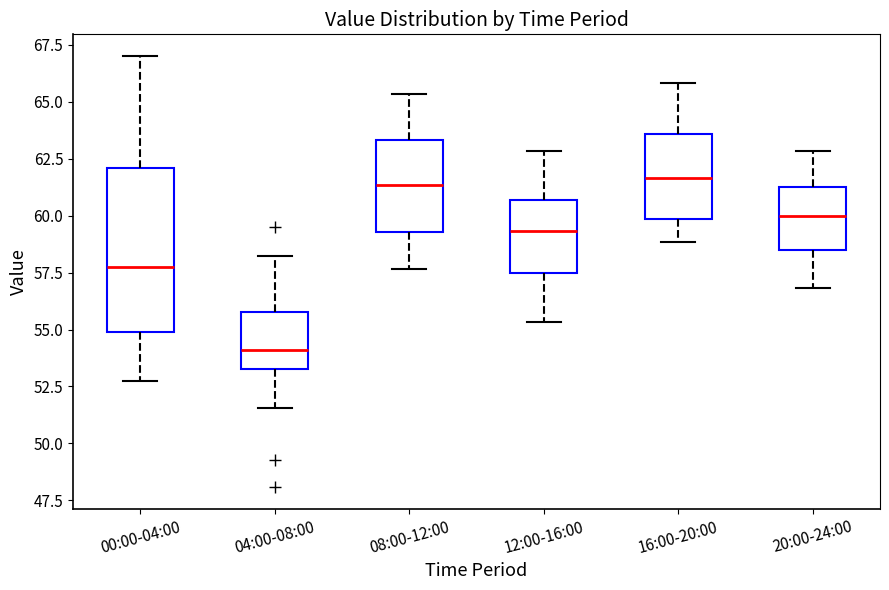

Where does the lower whisker of the box for 16:00-20:00 end on the y-axis? The values are not printed on the chart, so give them approximately, as read against the axis.

59.0